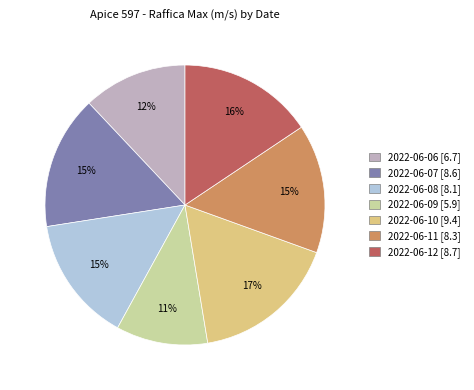

What is the largest slice in the pie chart?

2022-06-10